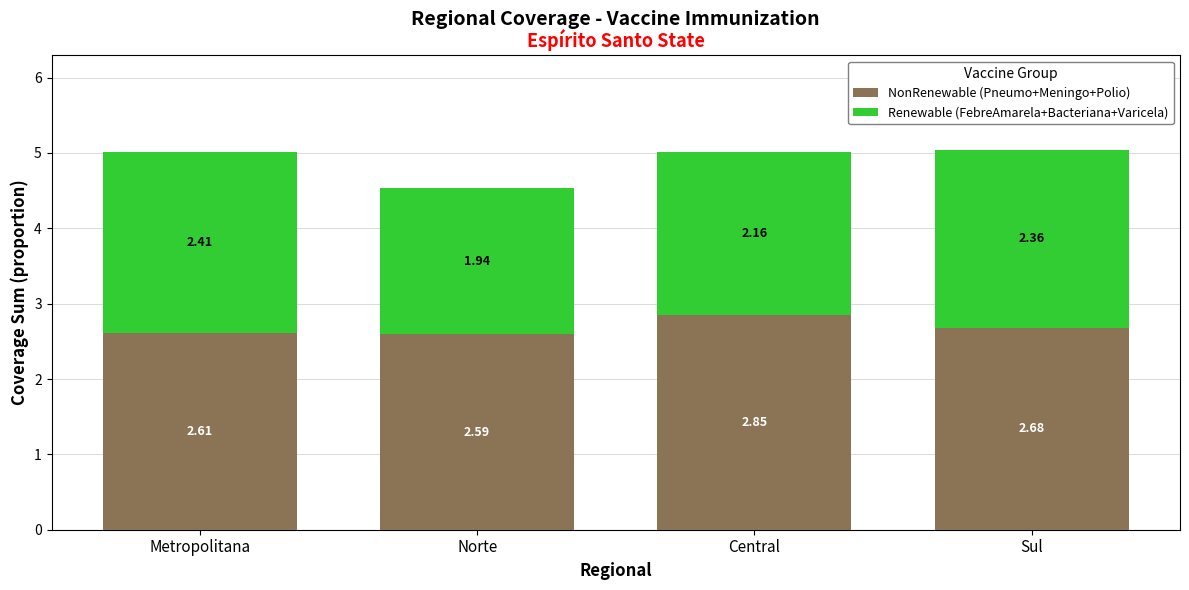

Where is NonRenewable (Pneumo+Meningo+Polio) nearest to the value 2?

Norte